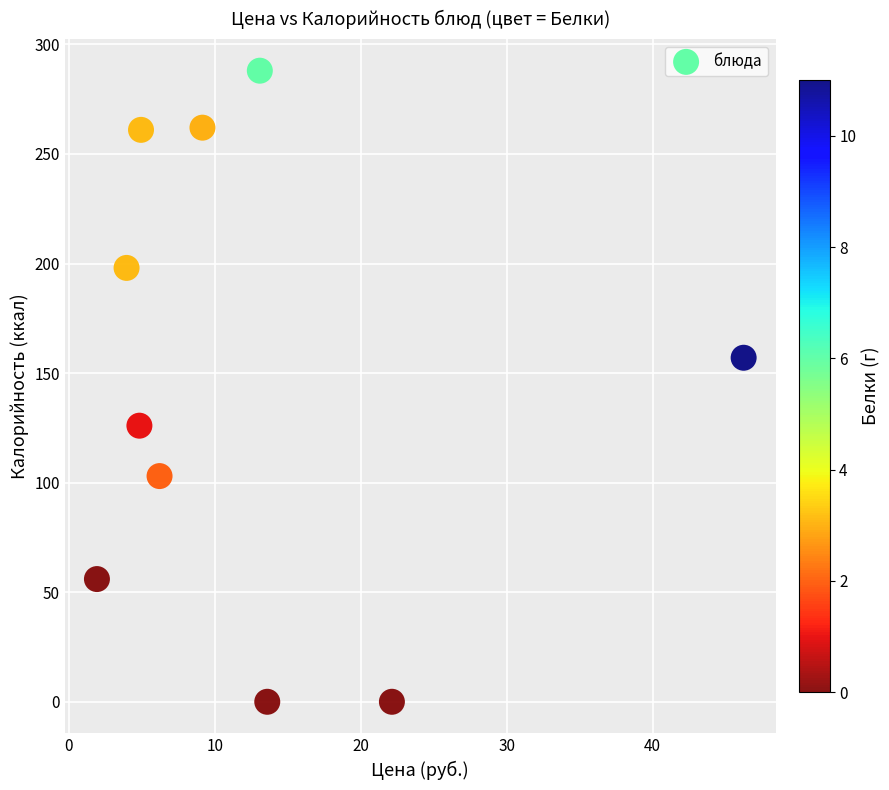

What is the average Y value?

145